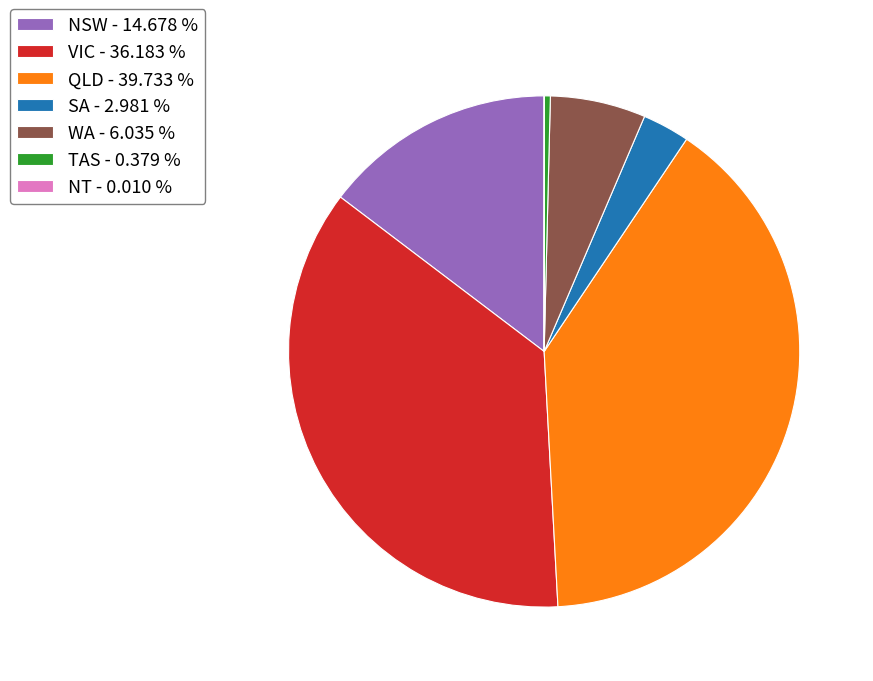

Between SA and WA, which is larger?

WA